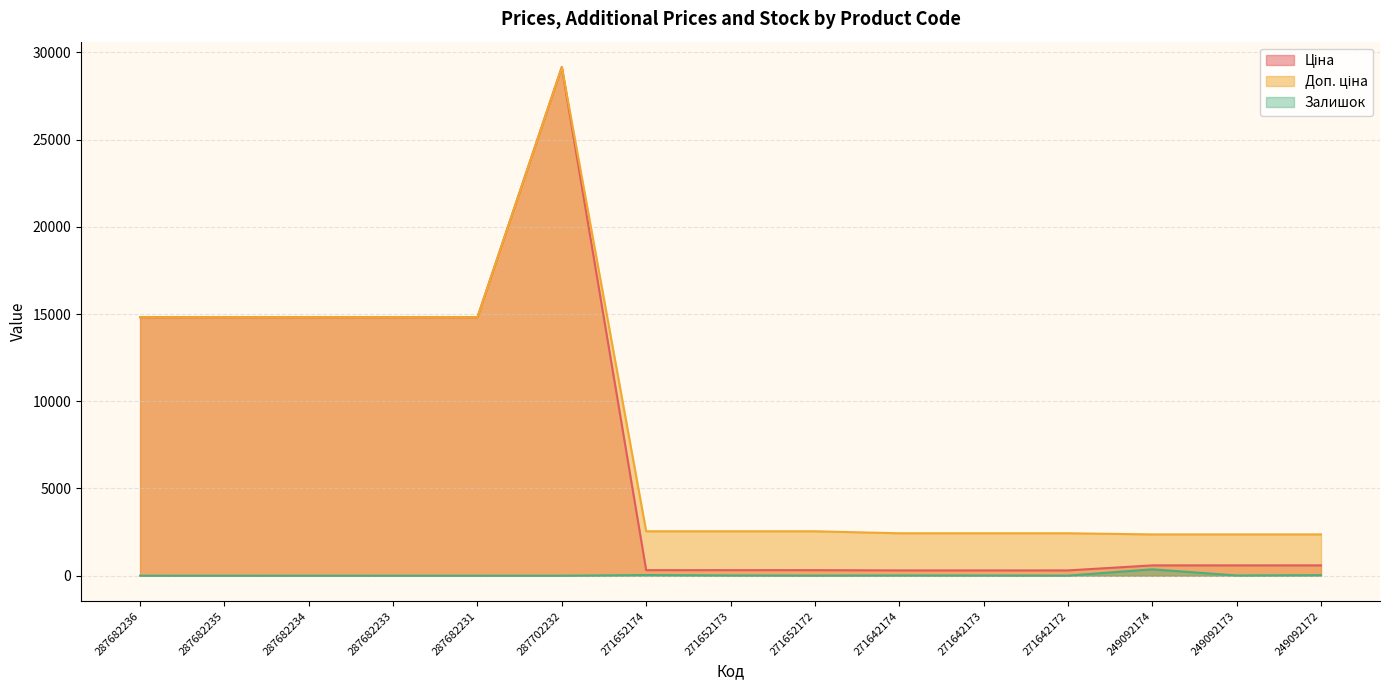

What is the difference between the highest and lowest values at 287682231?

14817.6